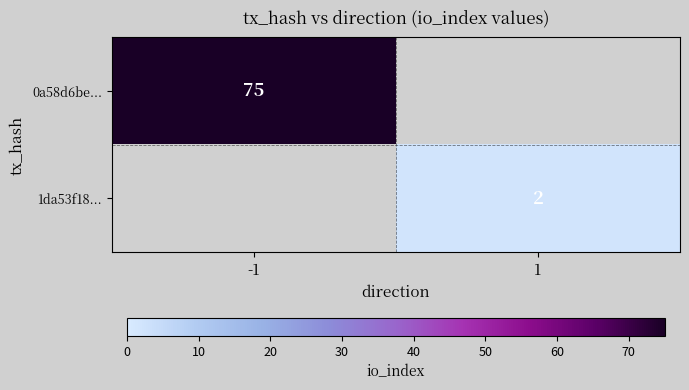

The 1da53f18... series shows 0 at 1. True or false?

False